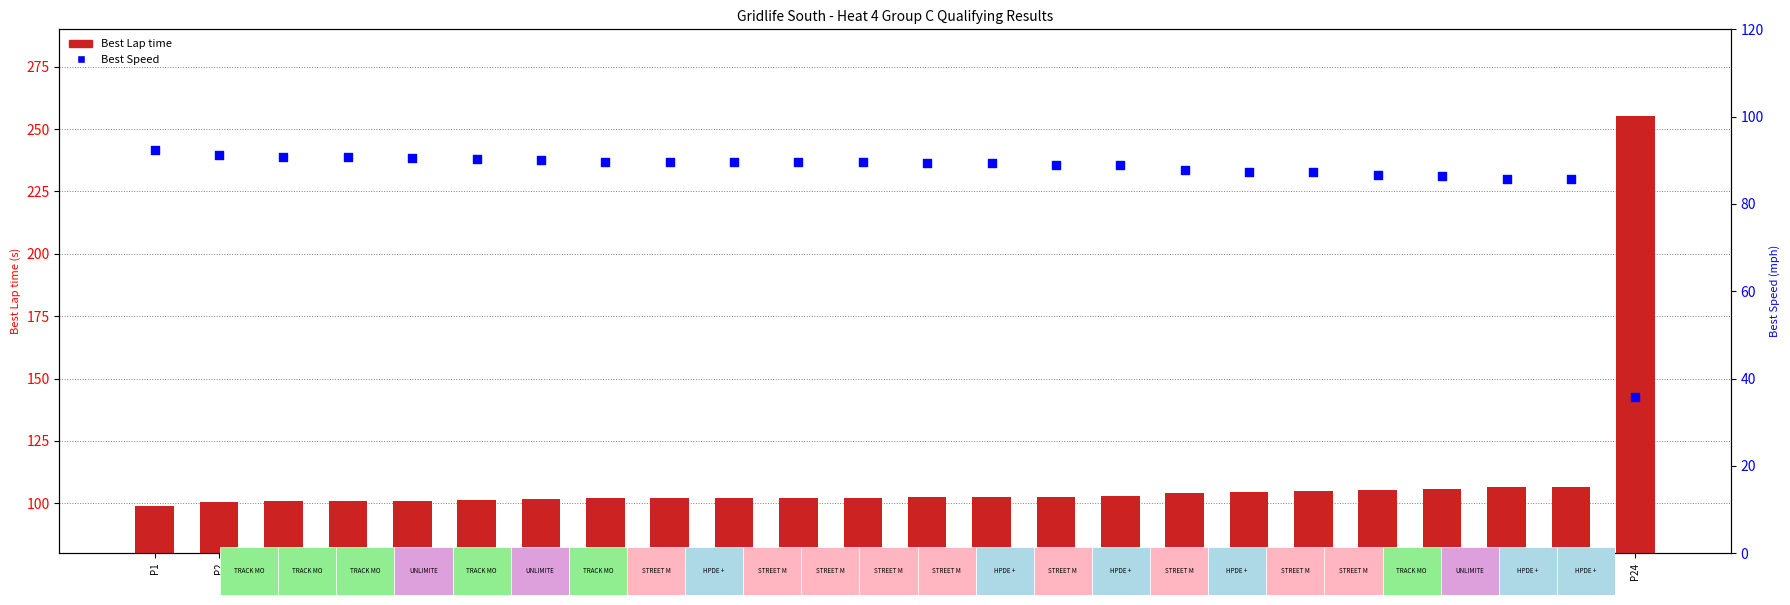

At which category is the sum across all series the highest?

P24